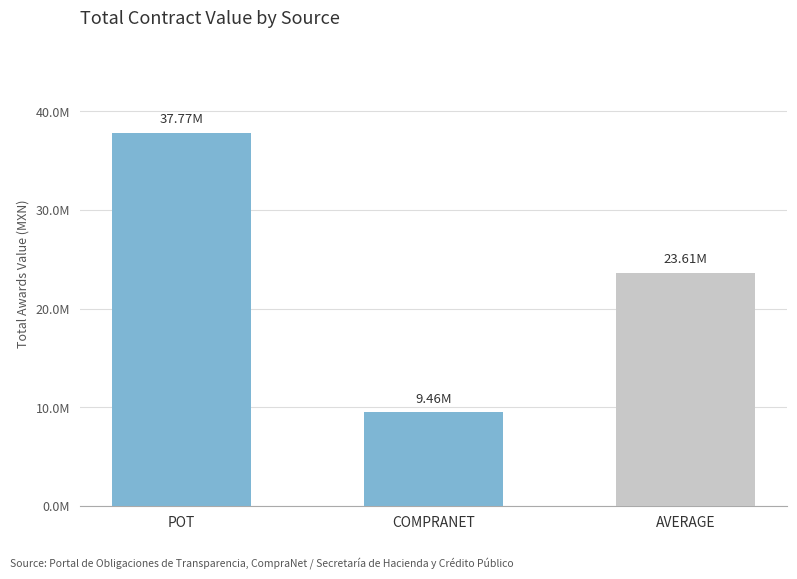

List the labels in order of value, smallest first.

COMPRANET, AVERAGE, POT